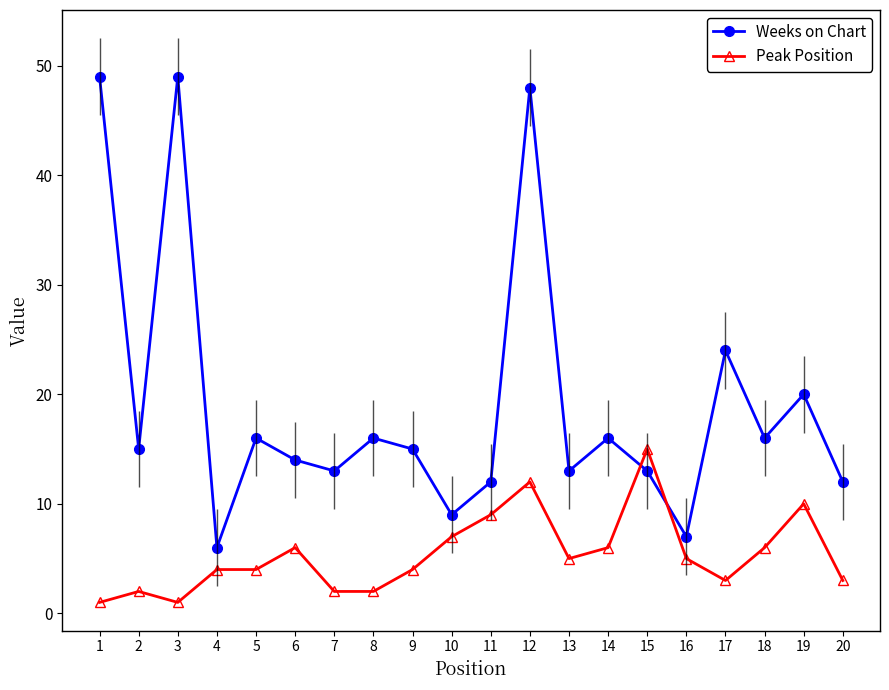

Where is the first local minimum for Weeks on Chart?

2